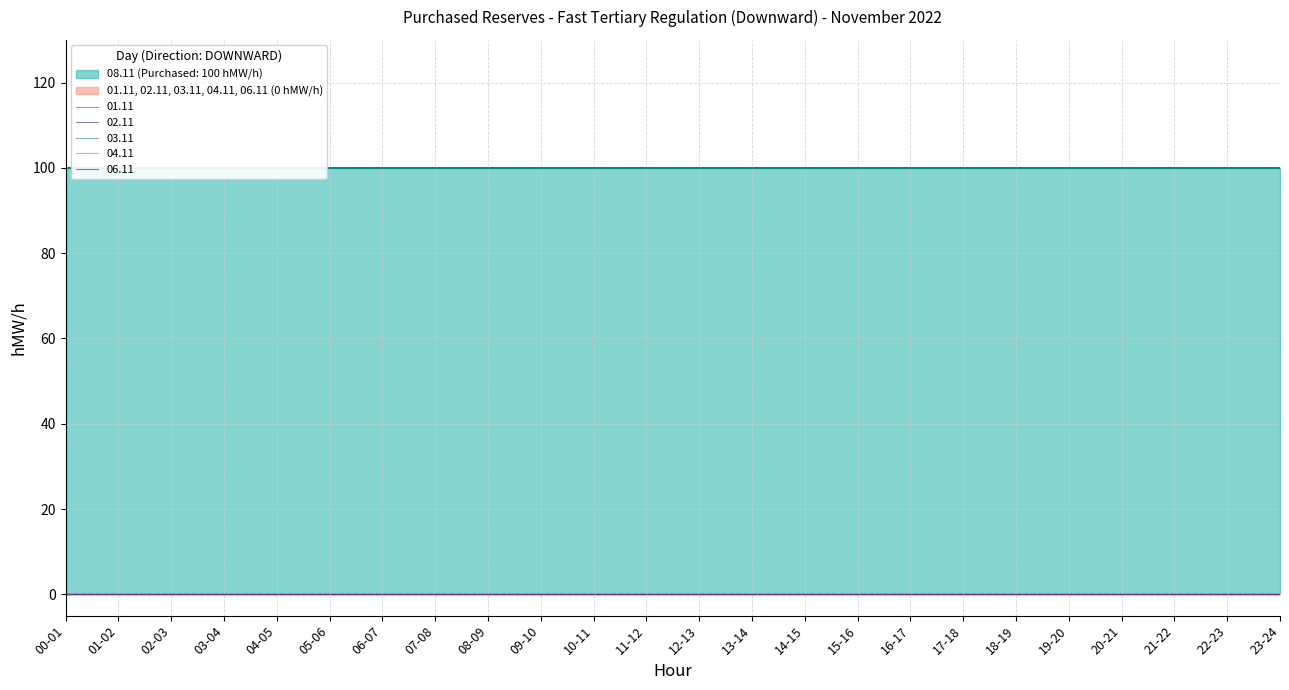

What are all the series names shown in the legend?

01.11, 08.11, 02.11, 03.11, 04.11, 06.11